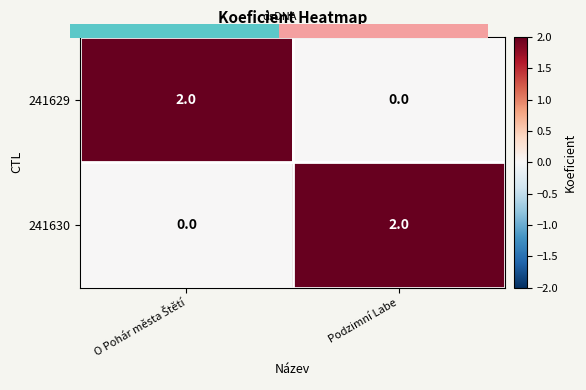

Rank the categories by 241629 value from highest to lowest.

O Pohár města Štětí, Podzimní Labe